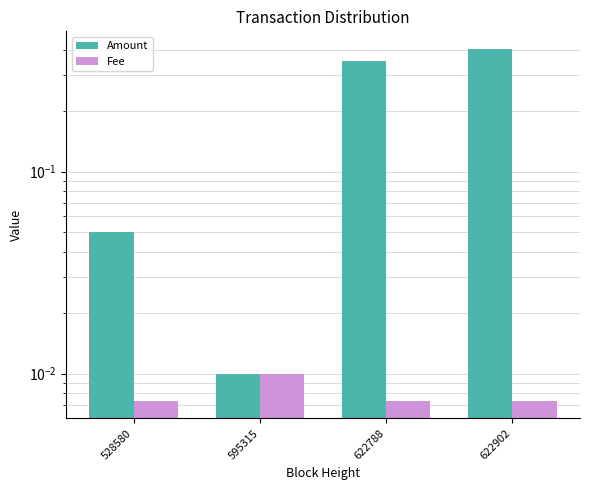

Count the number of data series in this chart.

2